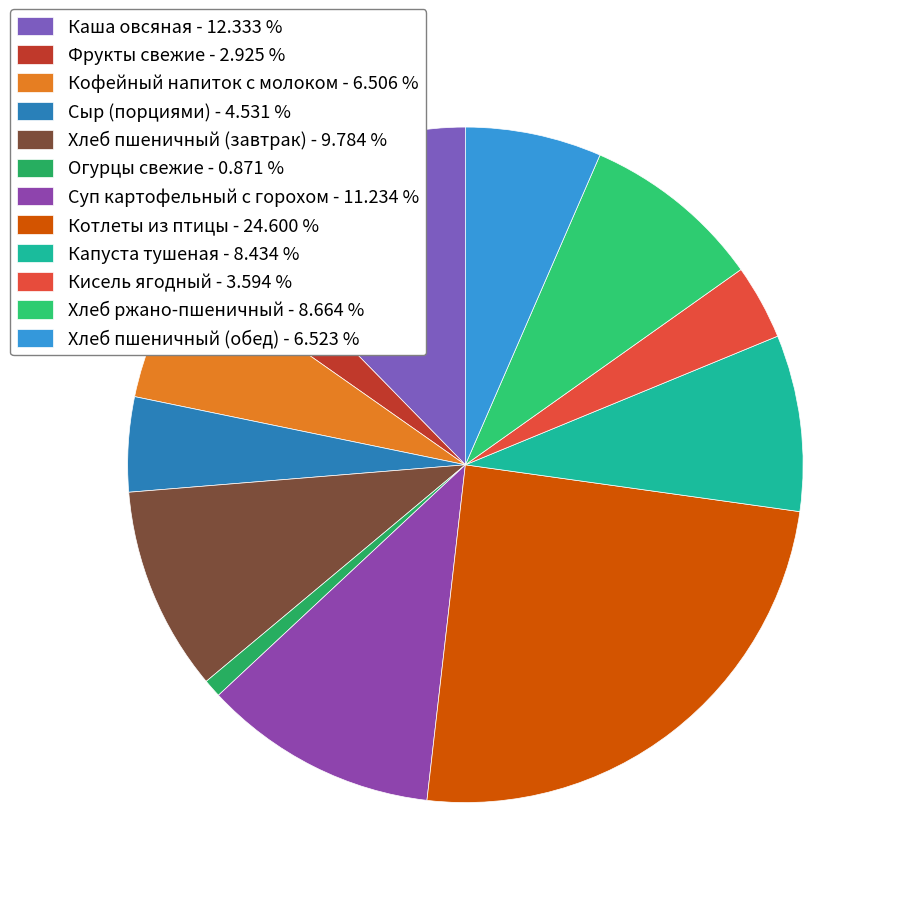

What is the change in value from Каша овсяная to Хлеб ржано-пшеничный?

-59.0